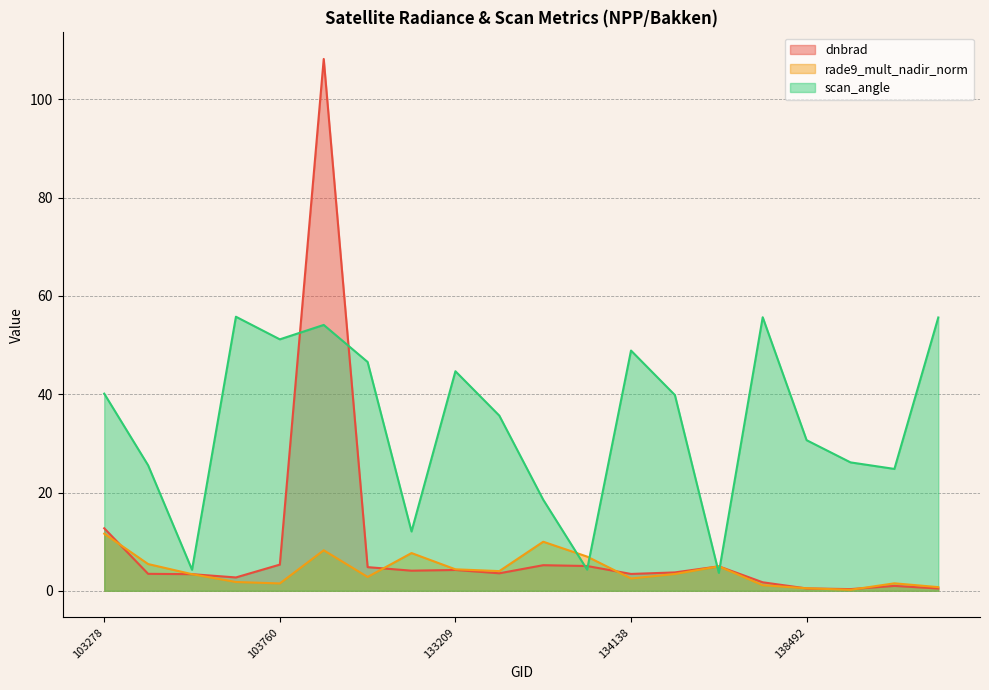

Count the number of data series in this chart.

3